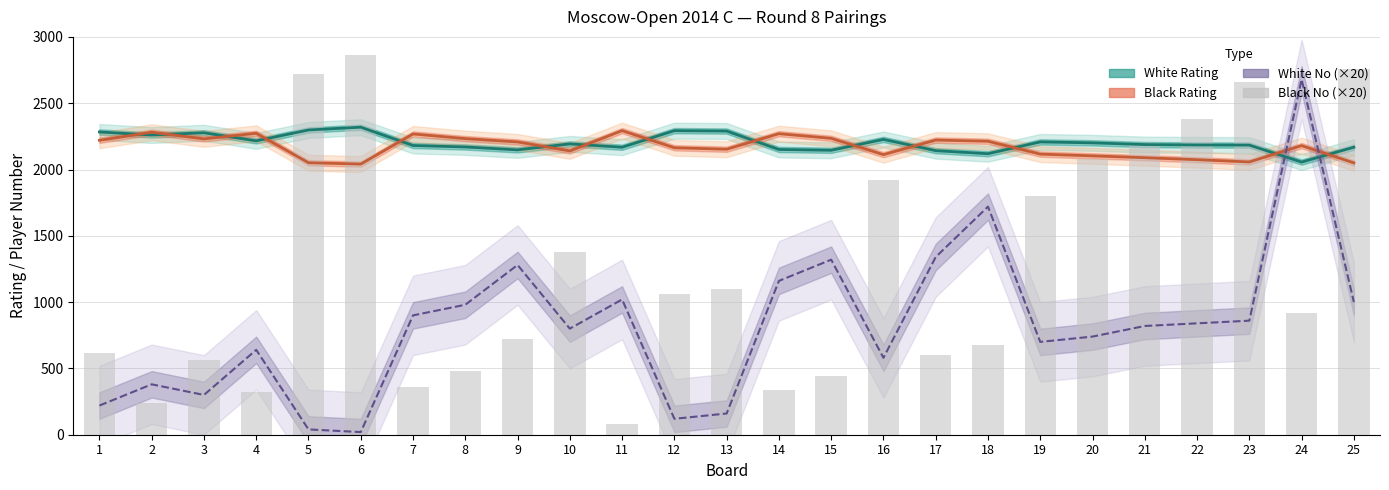

How many groups of bars are there?

25